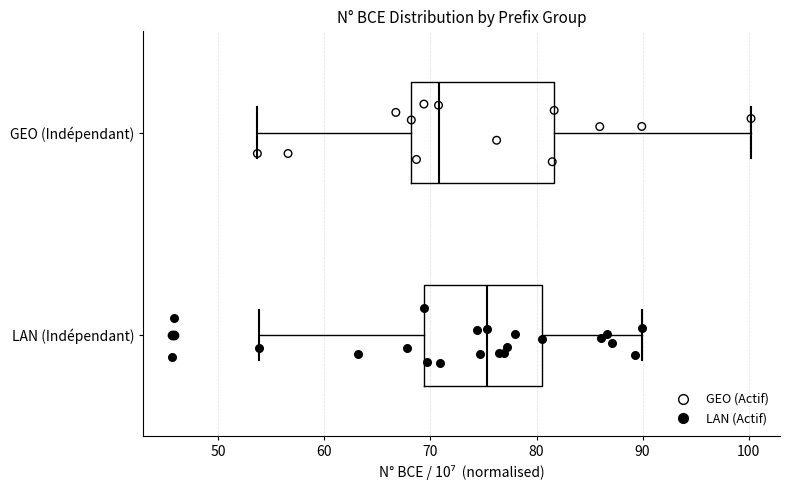

Which box's median line is the furthest to the left?

GEO (Indépendant)